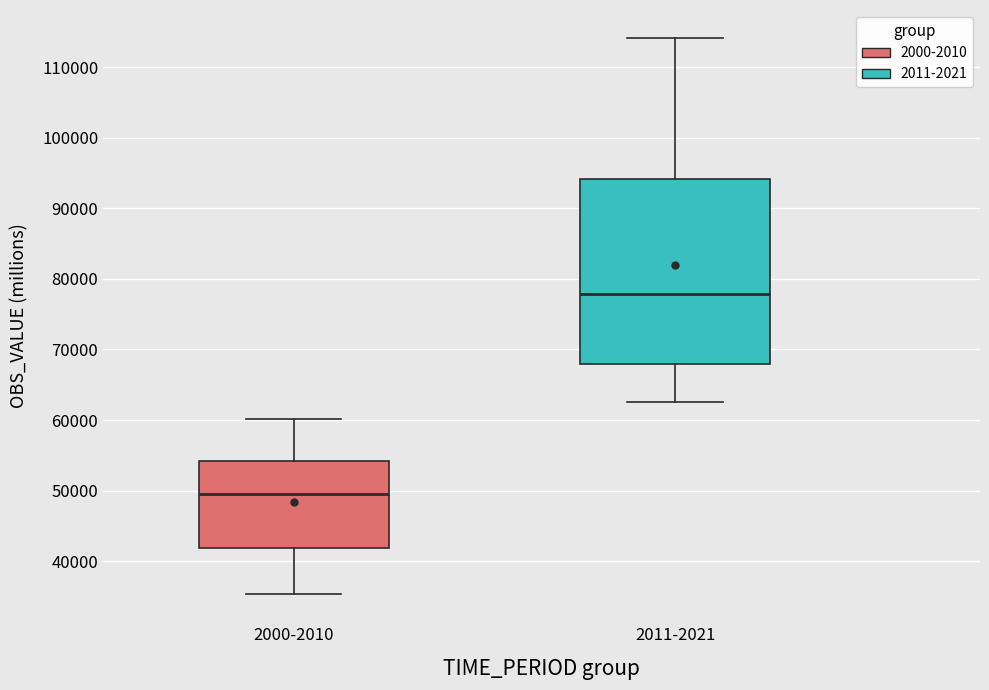

Which box is the tallest, from its lower edge to its upper edge?

2011-2021